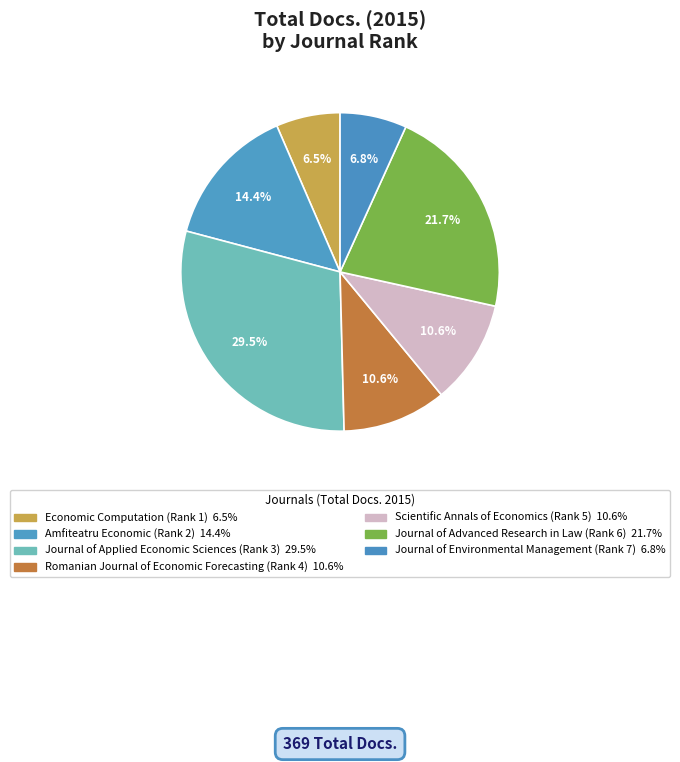

Count the number of slices in the pie.

7